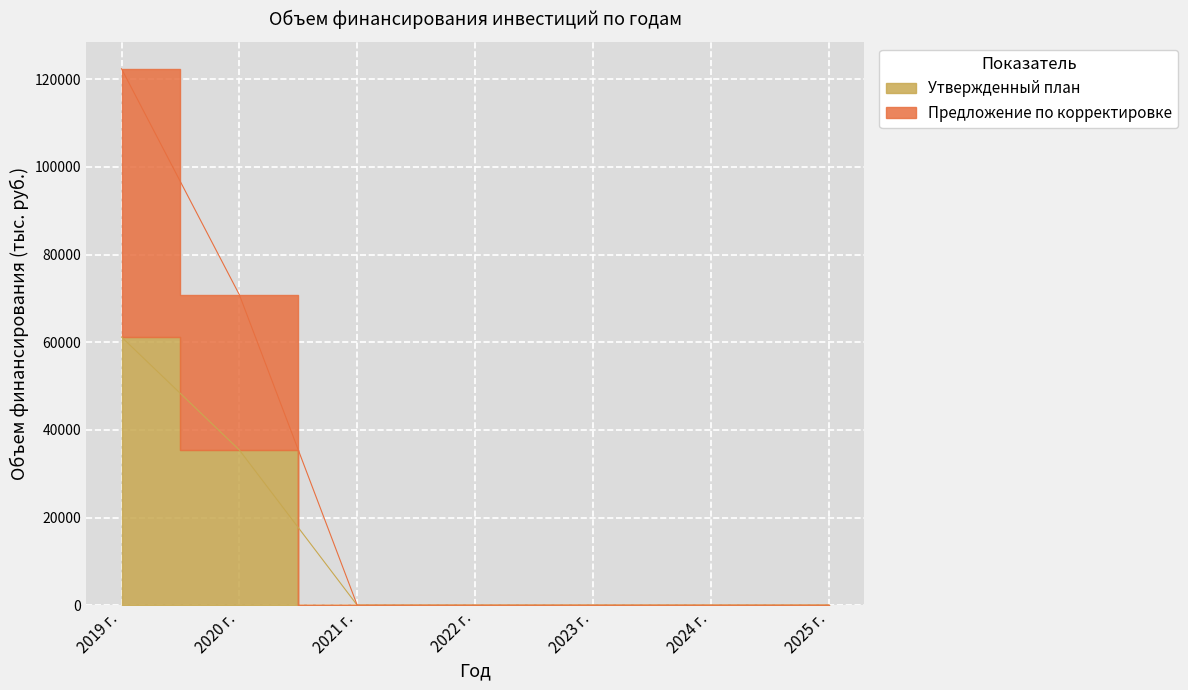

Reading right to left, extract all data points from this chart.

Утвержденный план: 2025 г.=0.0	2024 г.=0.0	2023 г.=0.0	2022 г.=0.0	2021 г.=0.0	2020 г.=35417.8	2019 г.=61207.2
Предложение по корректировке: 2025 г.=0.0	2024 г.=0.0	2023 г.=0.0	2022 г.=0.0	2021 г.=0.0	2020 г.=70835.6	2019 г.=122414.4